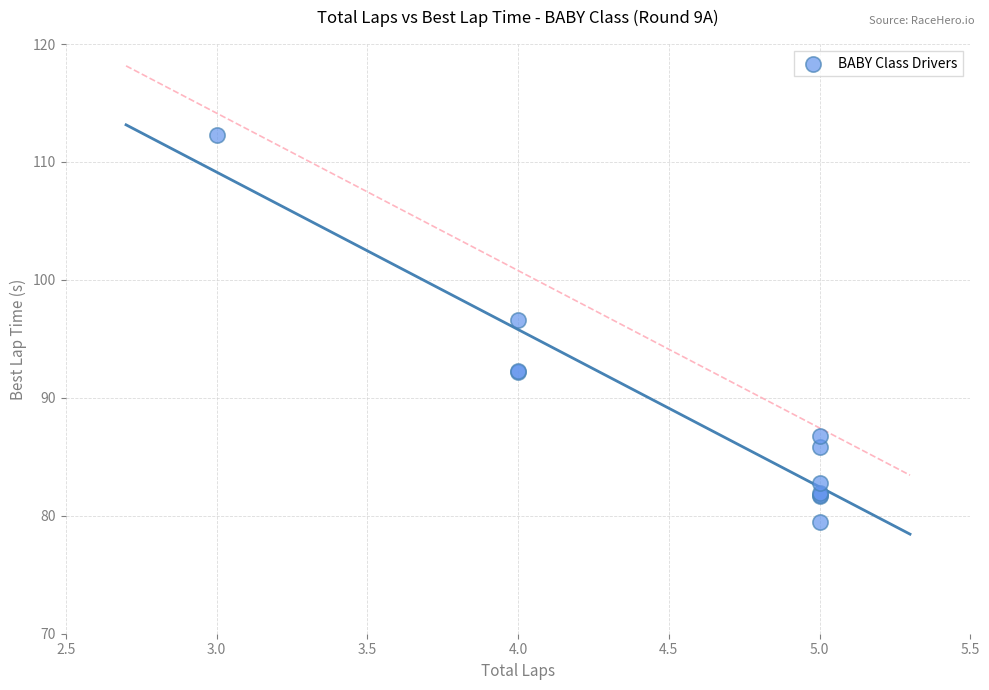

What Y value in the scatter plot is closest to 95?

96.6